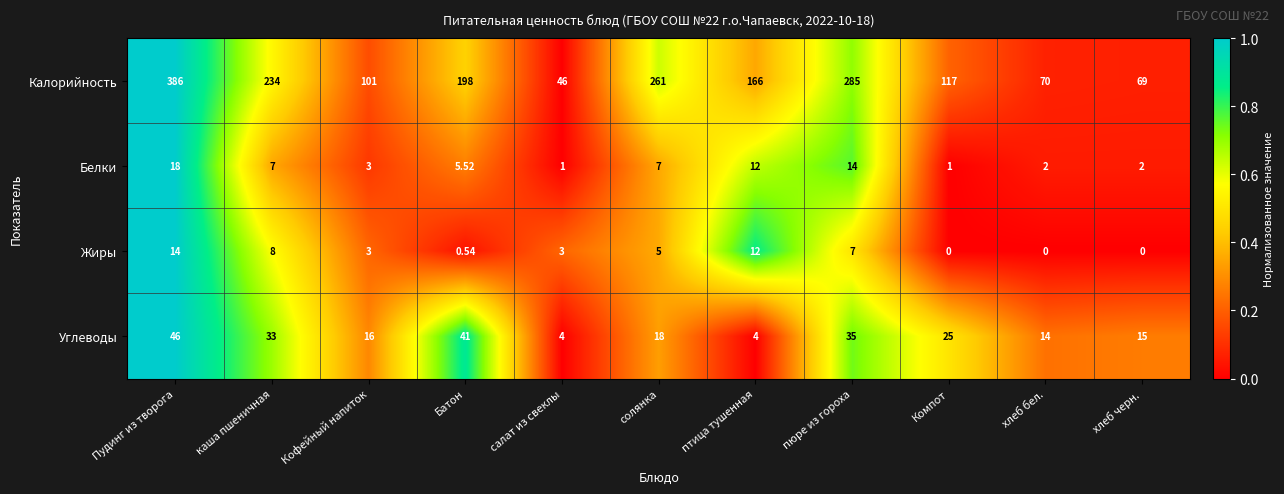

Which series has the widest spread of values?

Калорийность